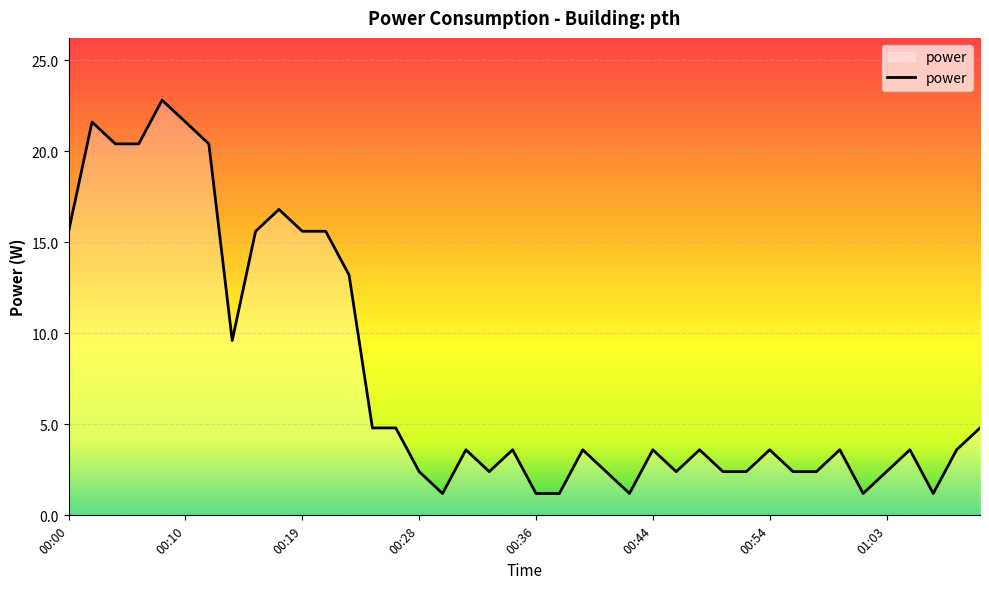

What is the difference between the maximum and minimum values?

21.6